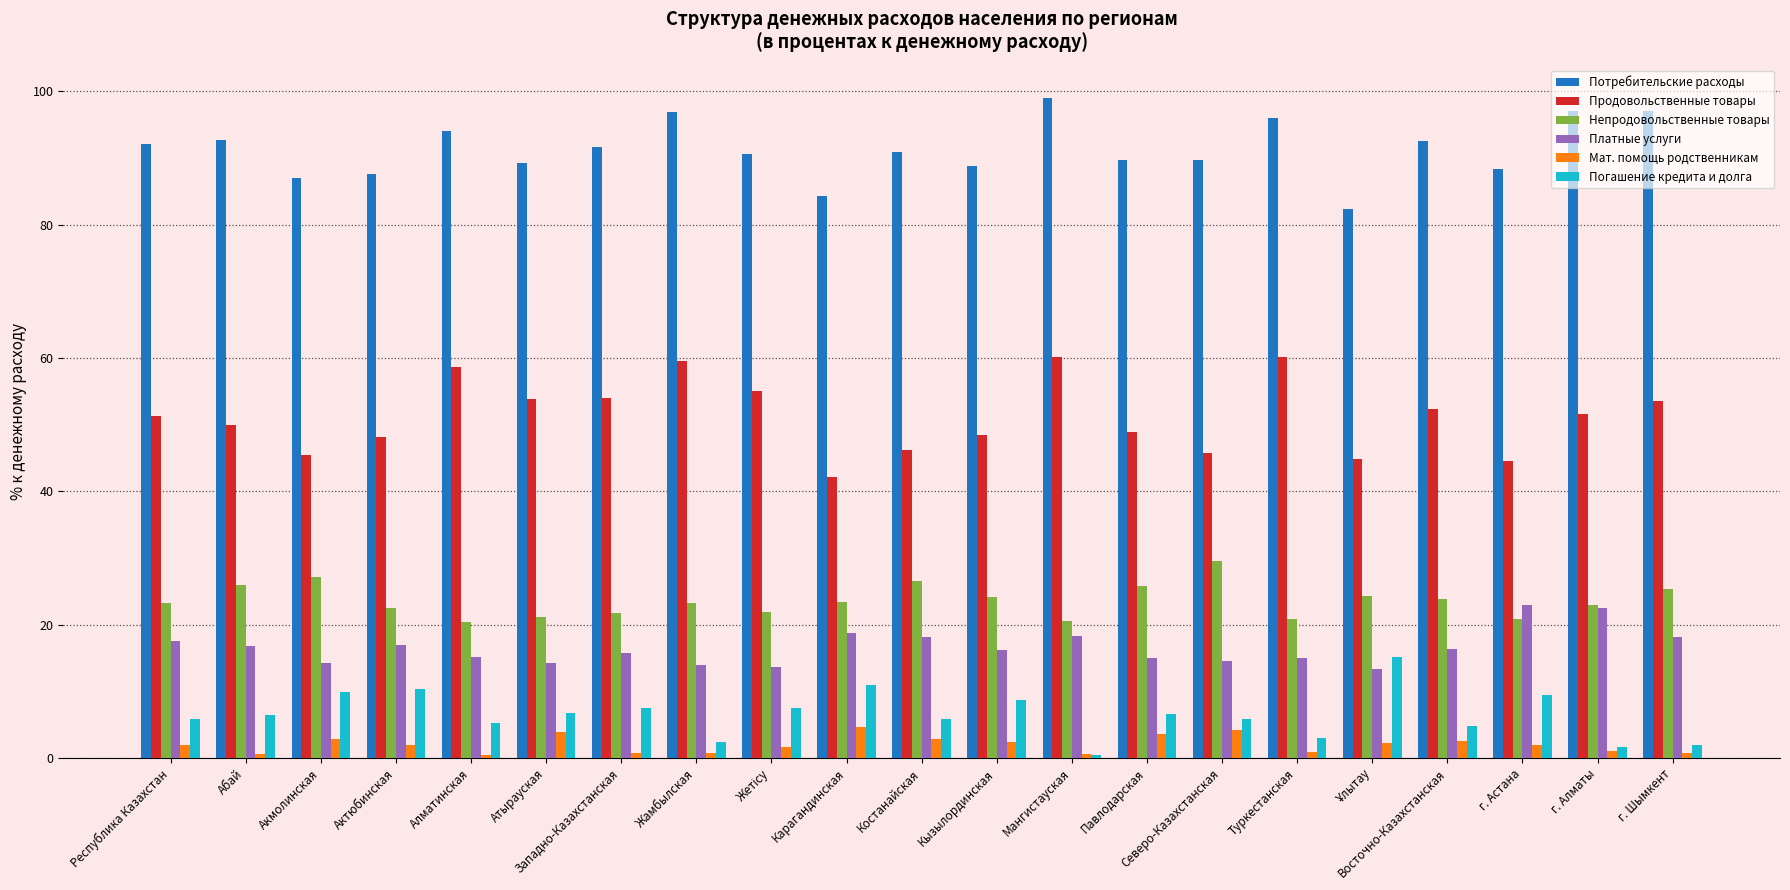

What is the difference between the maximum and minimum values in the Непродовольственные товары series?

9.1